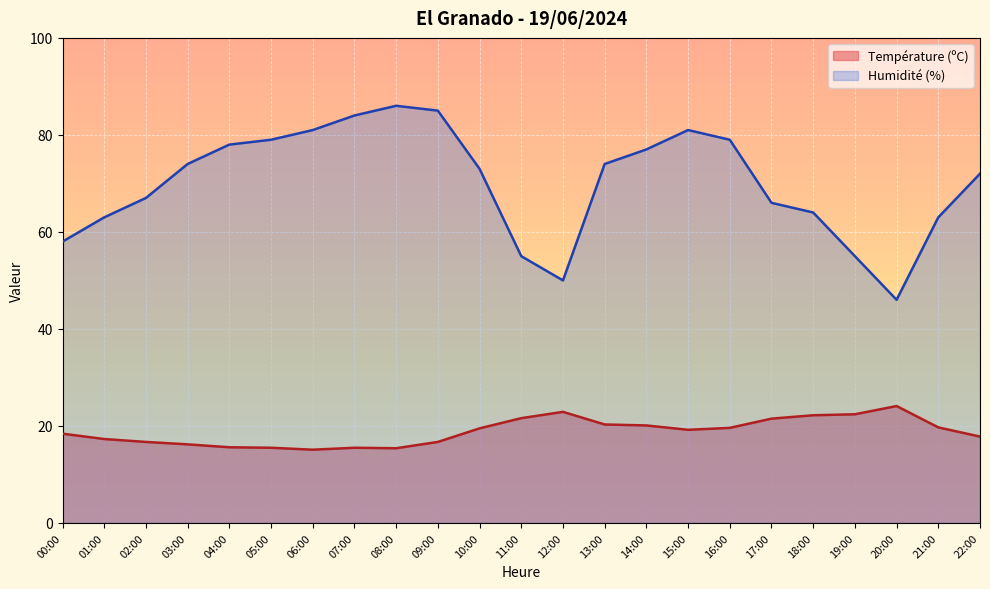

What is the difference between the second highest and minimum values in the Humidité (%) series?

39.0